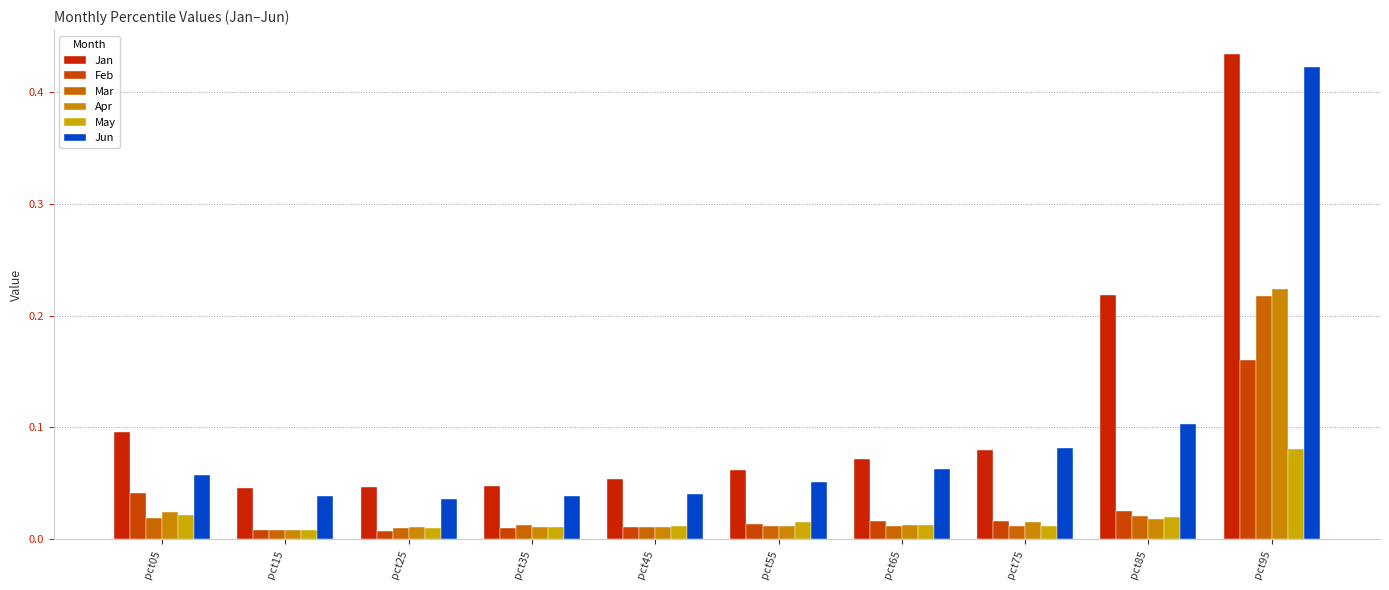

Are the bars grouped side by side (vs. stacked)?

Yes